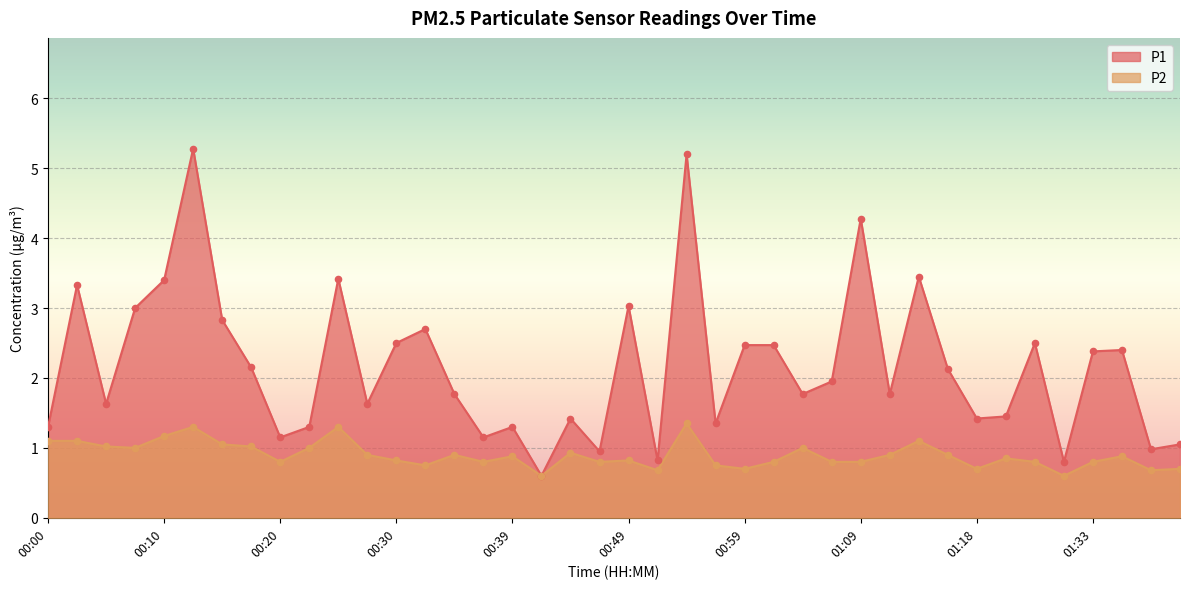

At which category is the sum across all series the highest?

00:12